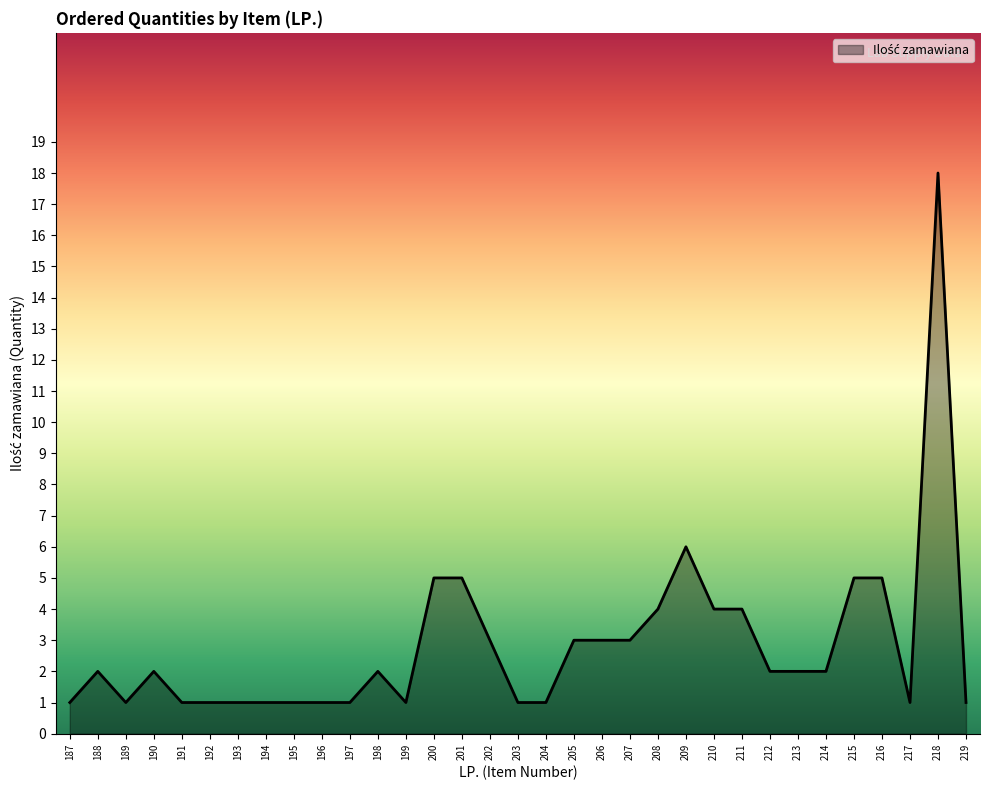

What is the greatest value displayed?

18